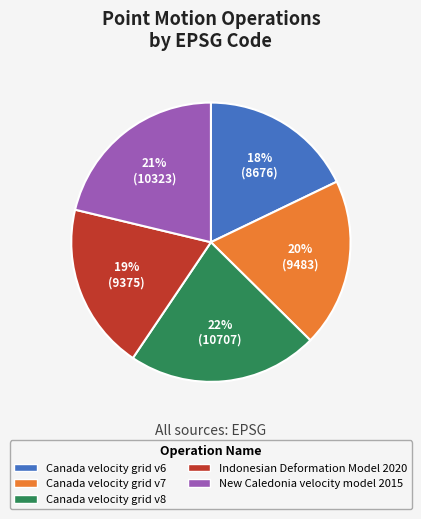

To the nearest percent, what is the average slice percentage?

20%